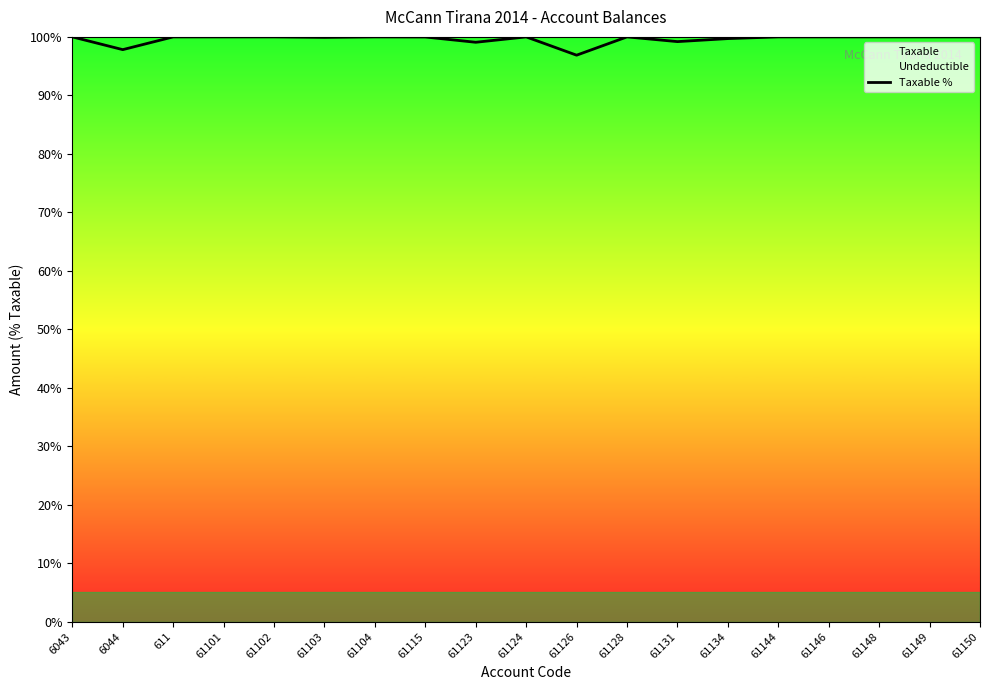

What is the greatest value displayed?

100.0